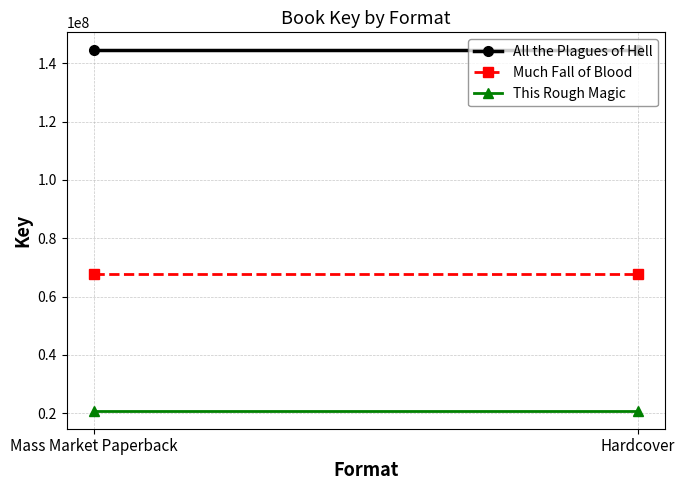

What is the label of the 1st point from the right?

Hardcover